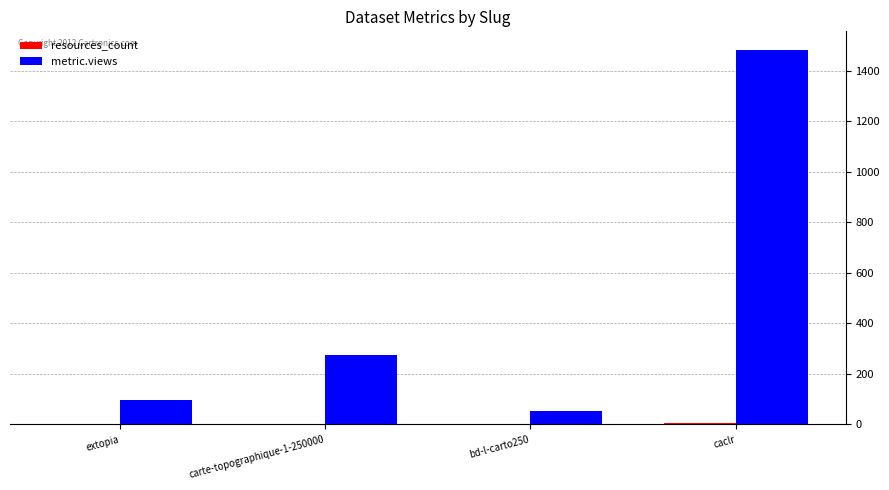

Between extopia and carte-topographique-1-250000, which series saw the biggest shift?

metric.views